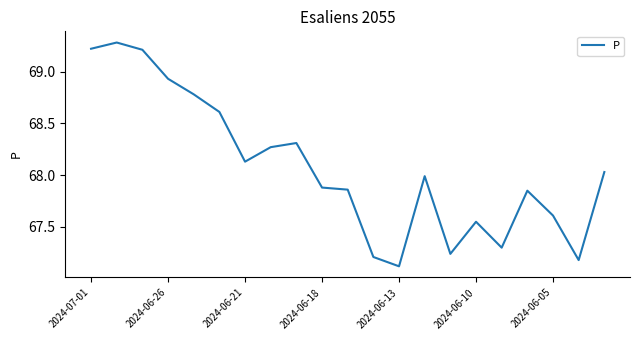

What is the smallest value displayed?

67.1